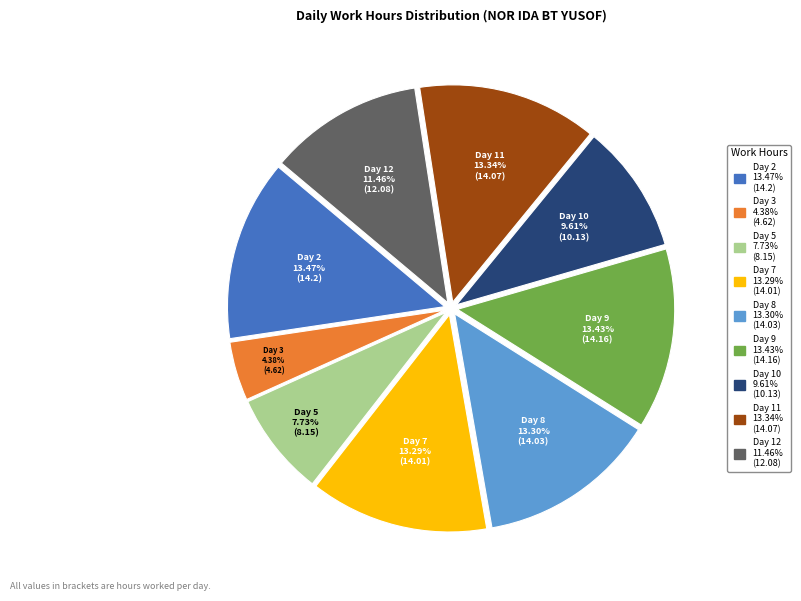

Does Day 5 account for over 50% of the chart?

No